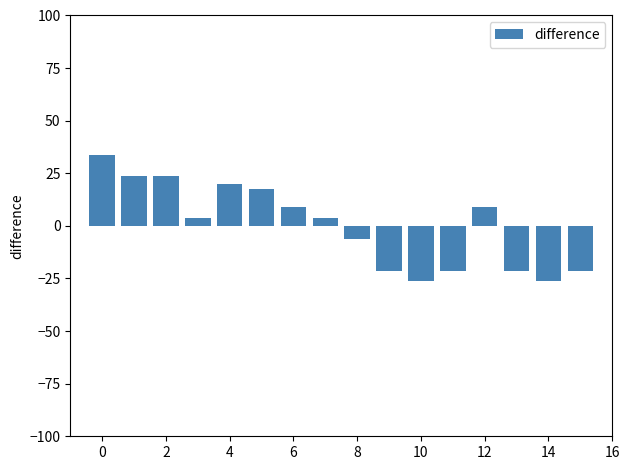

What is the value of the 5th bar from the left?

19.8